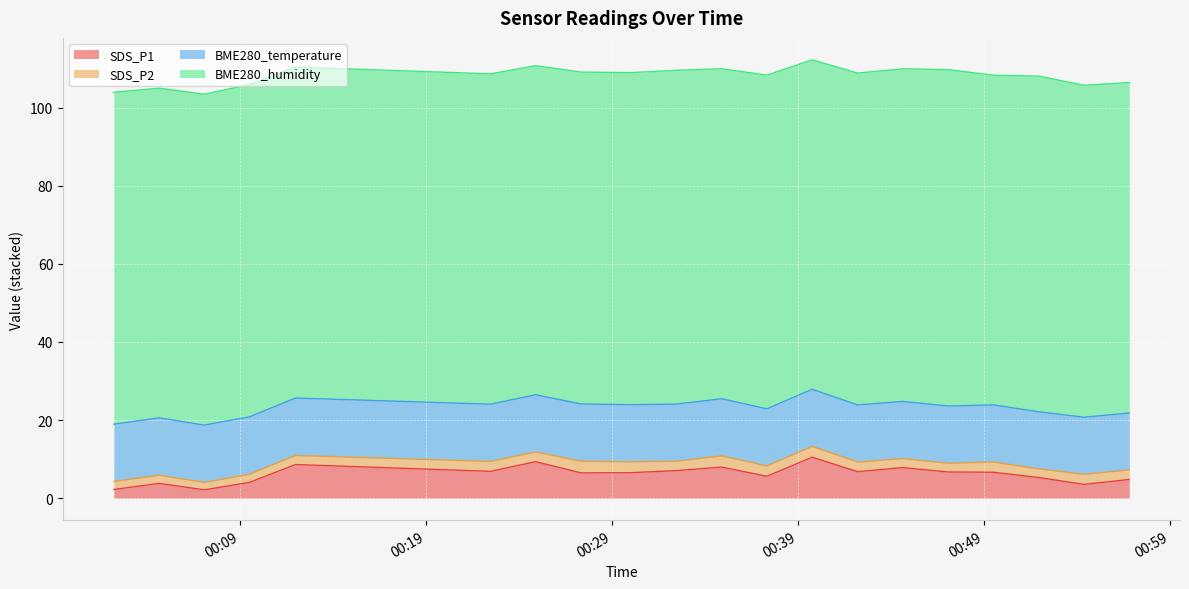

How many interior local valleys does the SDS_P1 series have?

6